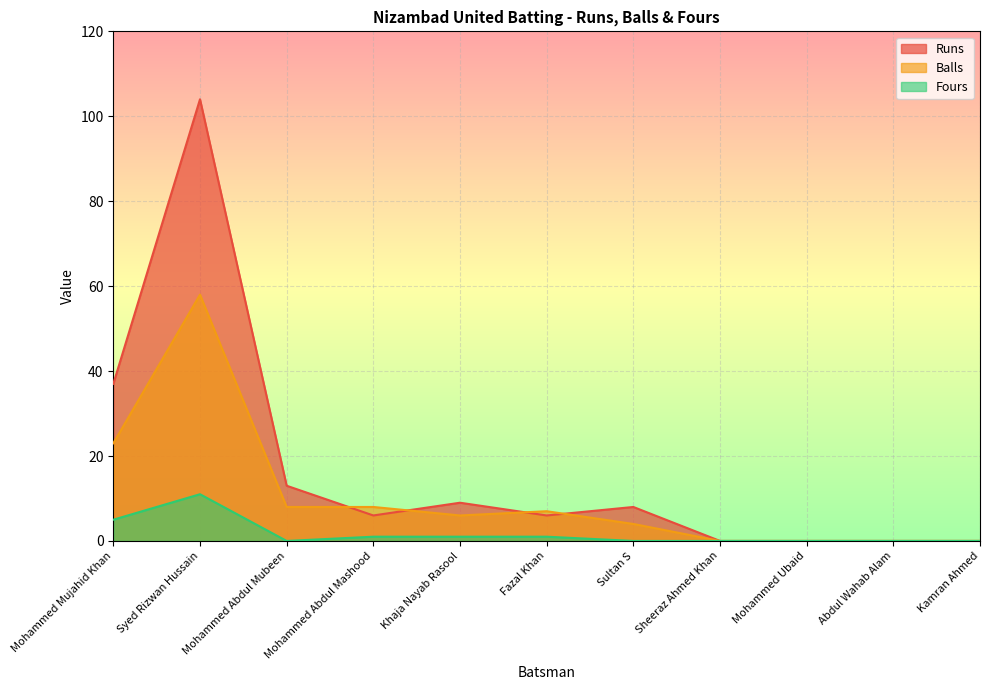

True or false: Runs and Fours intersect in this chart.

False